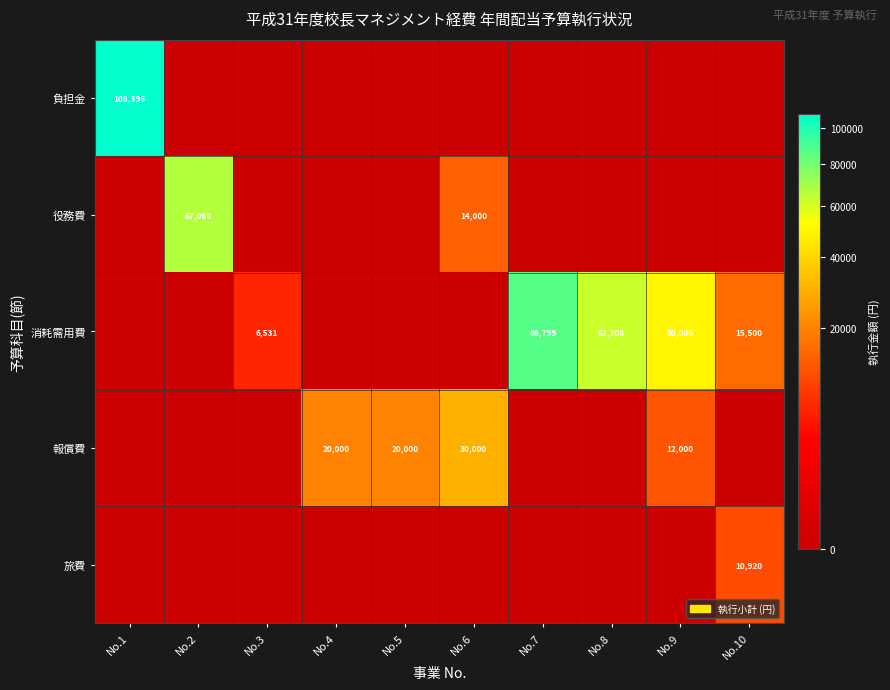

Which has a higher value, No.6 or No.7?

No.6